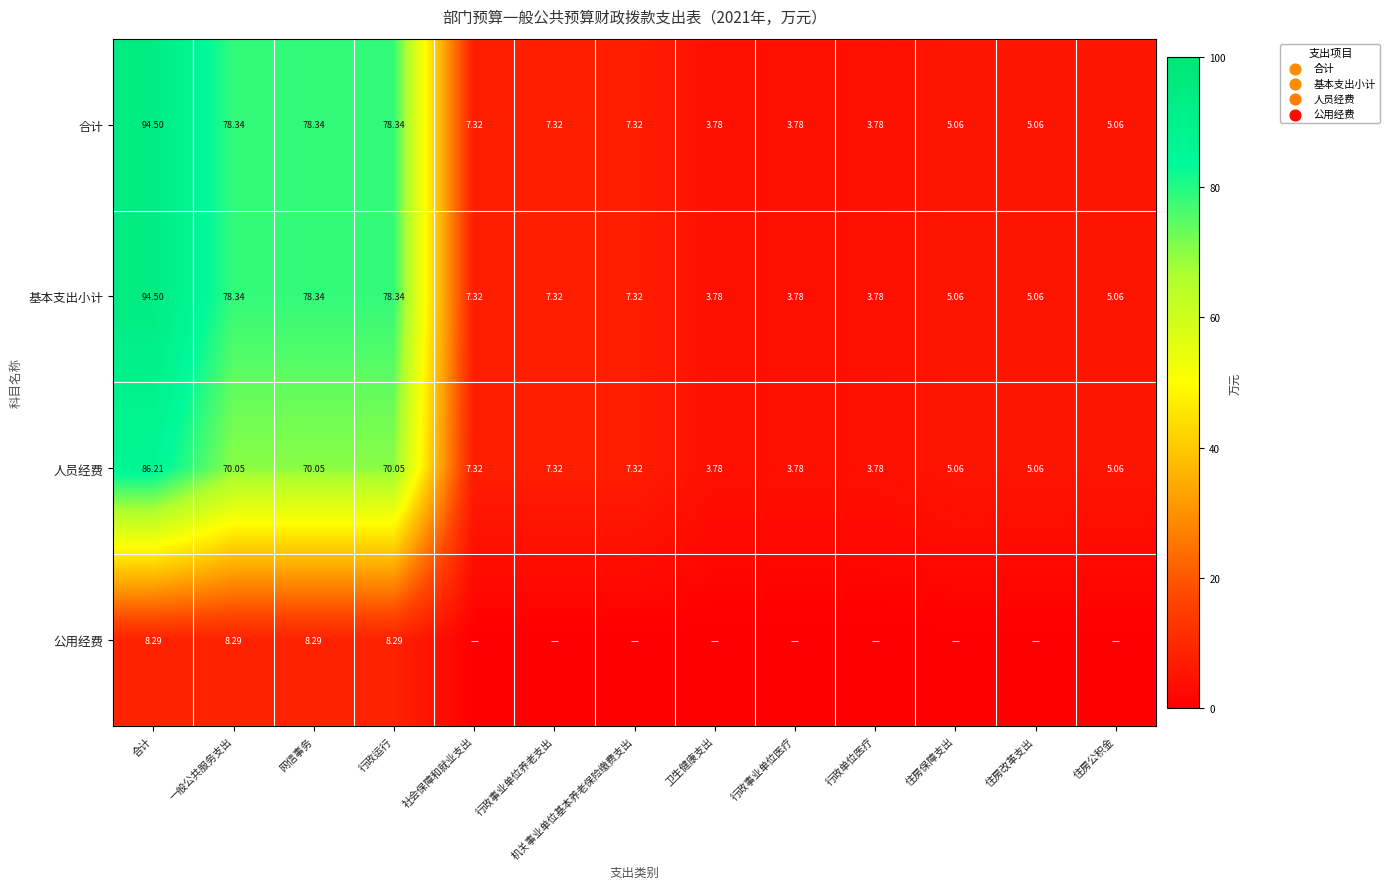

How many distinct data groups are displayed?

4